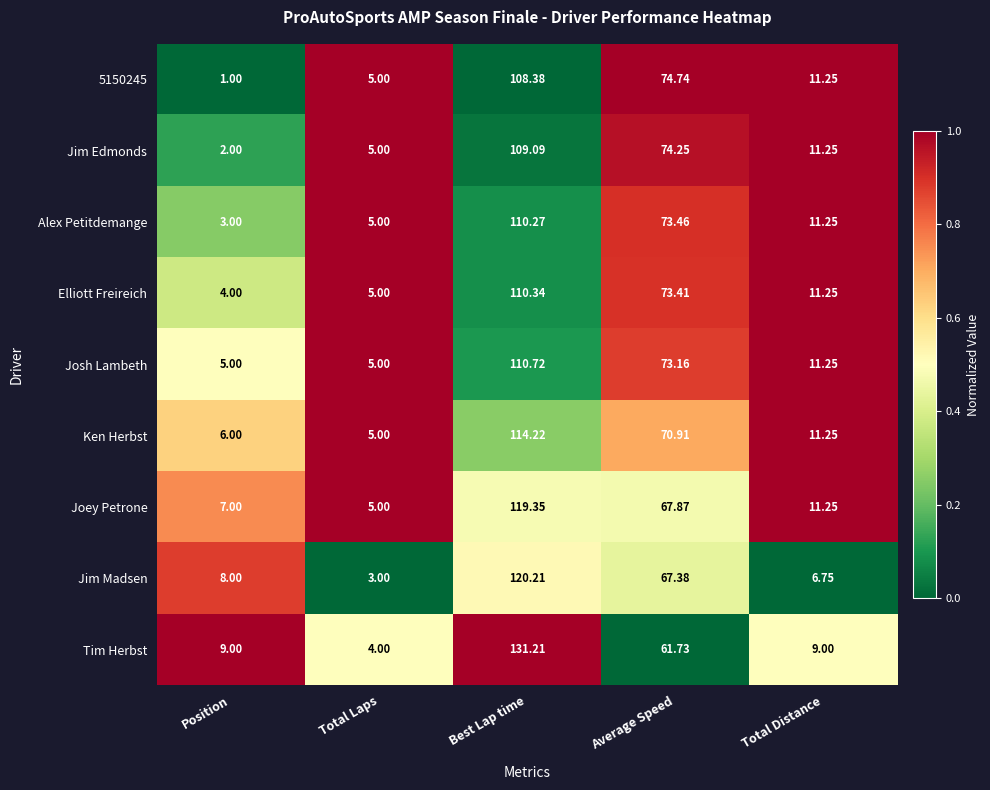

List the labels in order of 5150245 value, largest first.

Best Lap time, Average Speed, Total Distance, Total Laps, Position